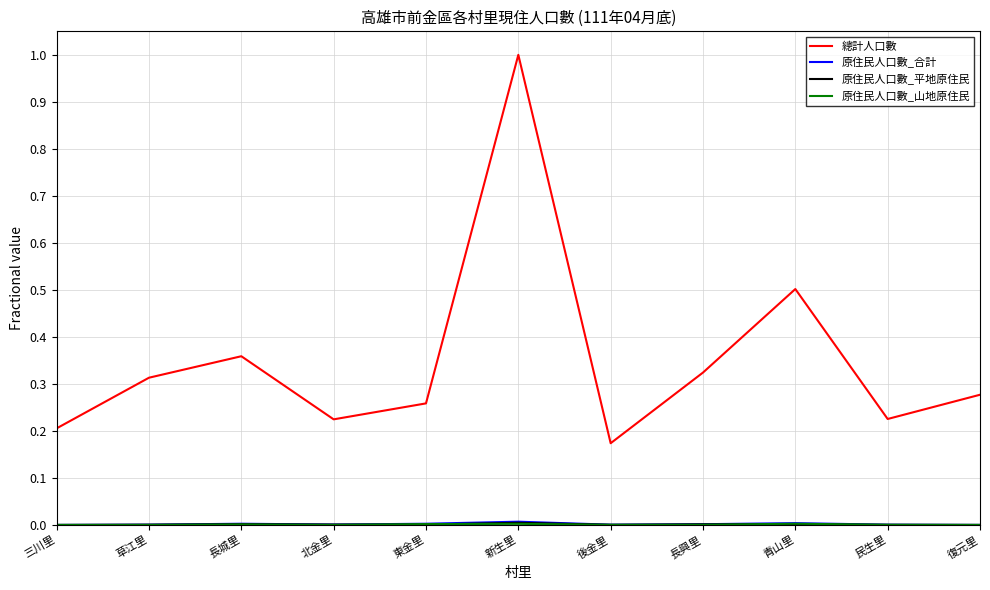

What position from the left is 三川里?

1